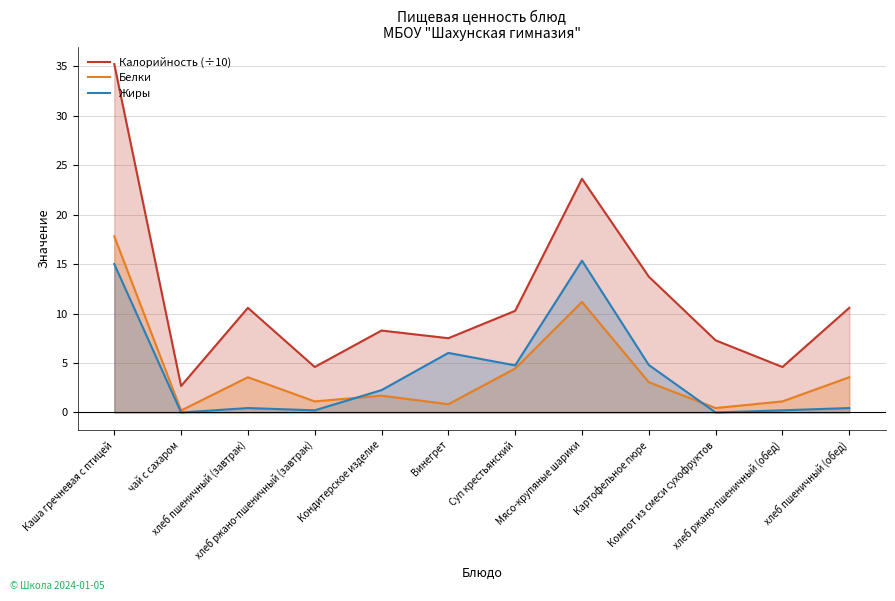

The value of Жиры at хлеб ржано-пшеничный (обед) is 0.1. True or false?

False